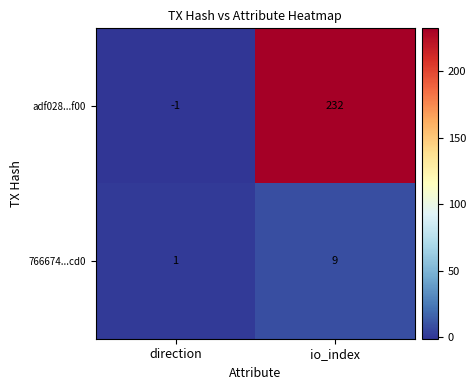

The value of adf028...f00 at direction is -1. True or false?

True